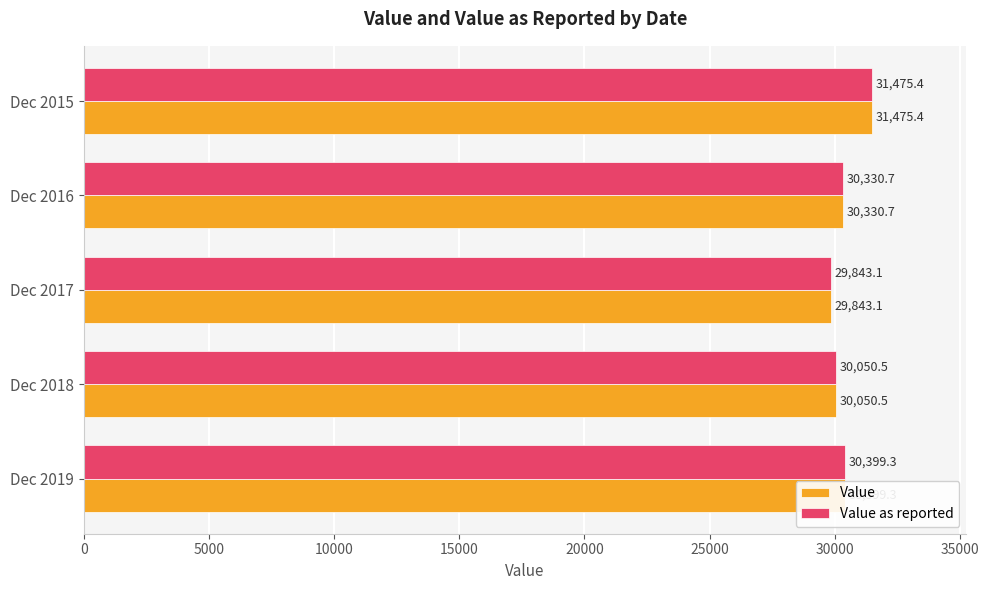

What are all the series names shown in the legend?

Value, Value as reported